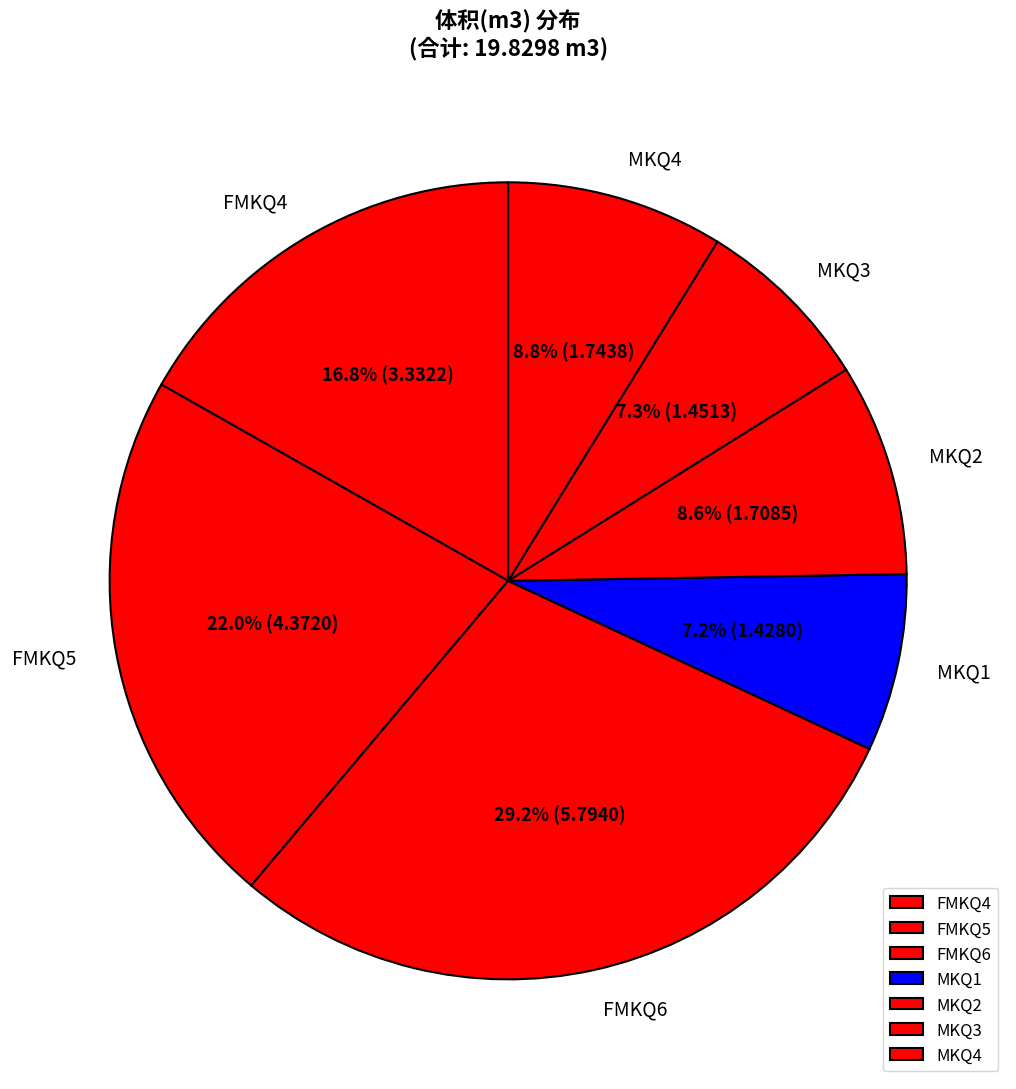

To the nearest percent, what percentage of the pie is MKQ4?

9%